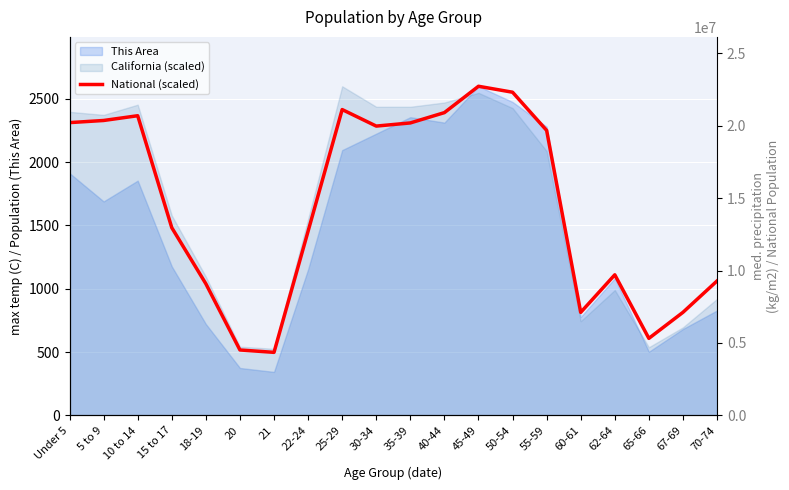

How many interior local valleys (lower than both neighbors) does the data have?

4